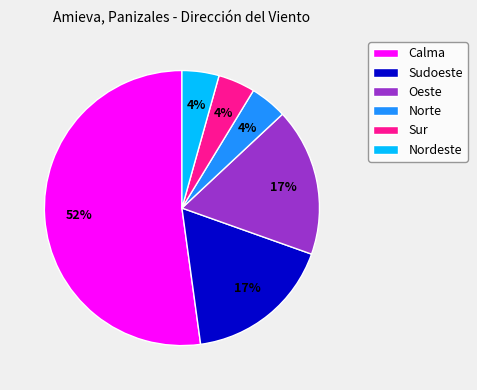

To the nearest percent, what percentage of the pie is Sudoeste?

17%